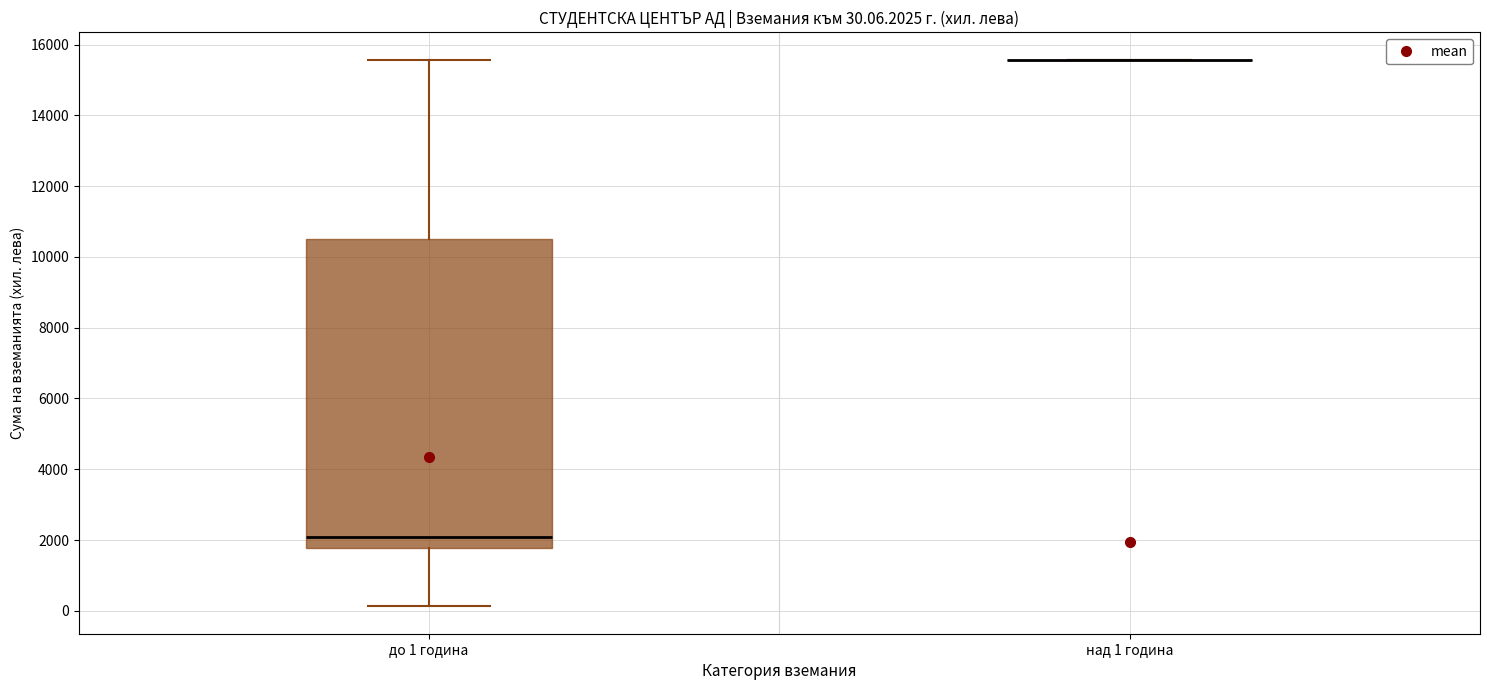

Which box is the tallest, from its lower edge to its upper edge?

до 1 година